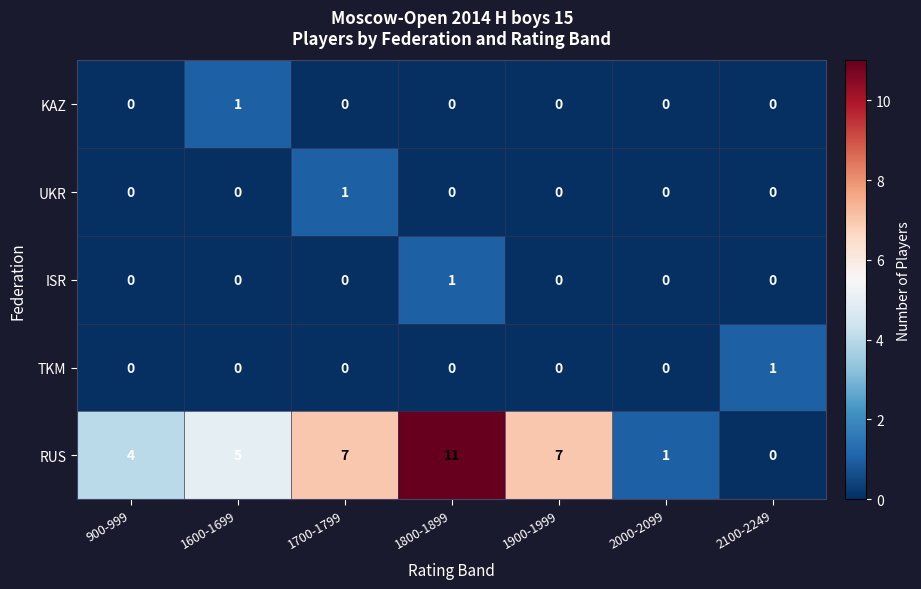

Which series has the largest range (max minus min)?

RUS